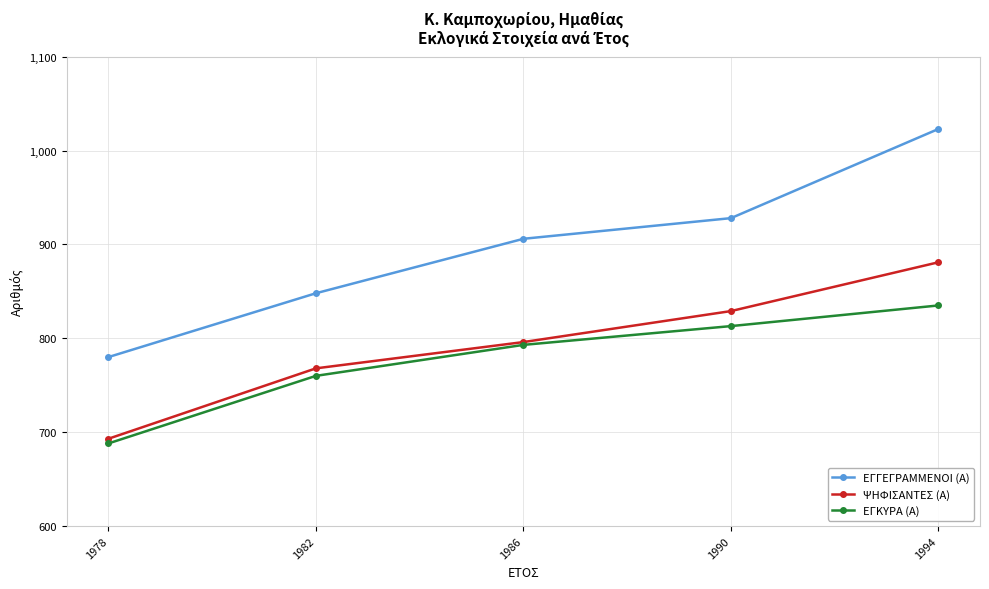

Reading left to right, extract all data points from this chart.

ΕΓΓΕΓΡΑΜΜΕΝΟΙ (Α): 780	848	906	928	1023
ΨΗΦΙΣΑΝΤΕΣ (Α): 693	768	796	829	881
ΕΓΚΥΡΑ (Α): 688	760	793	813	835